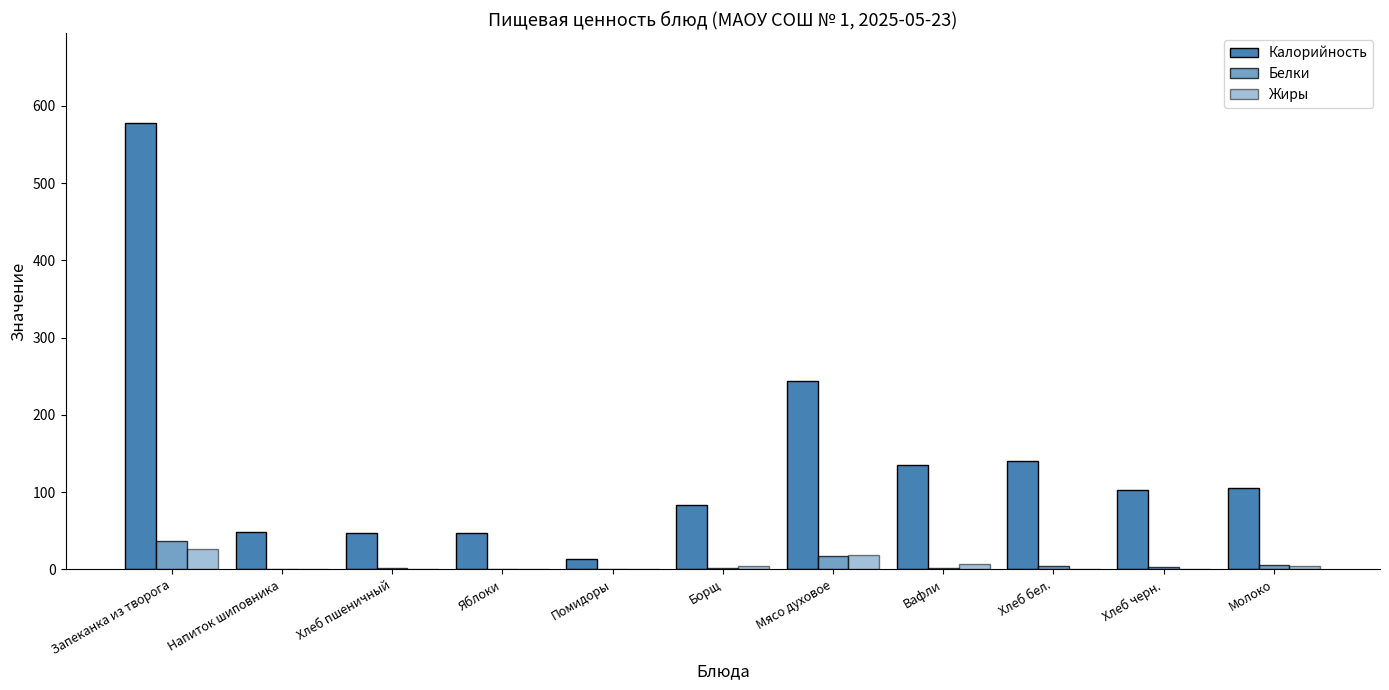

Which series has the largest range (max minus min)?

Калорийность